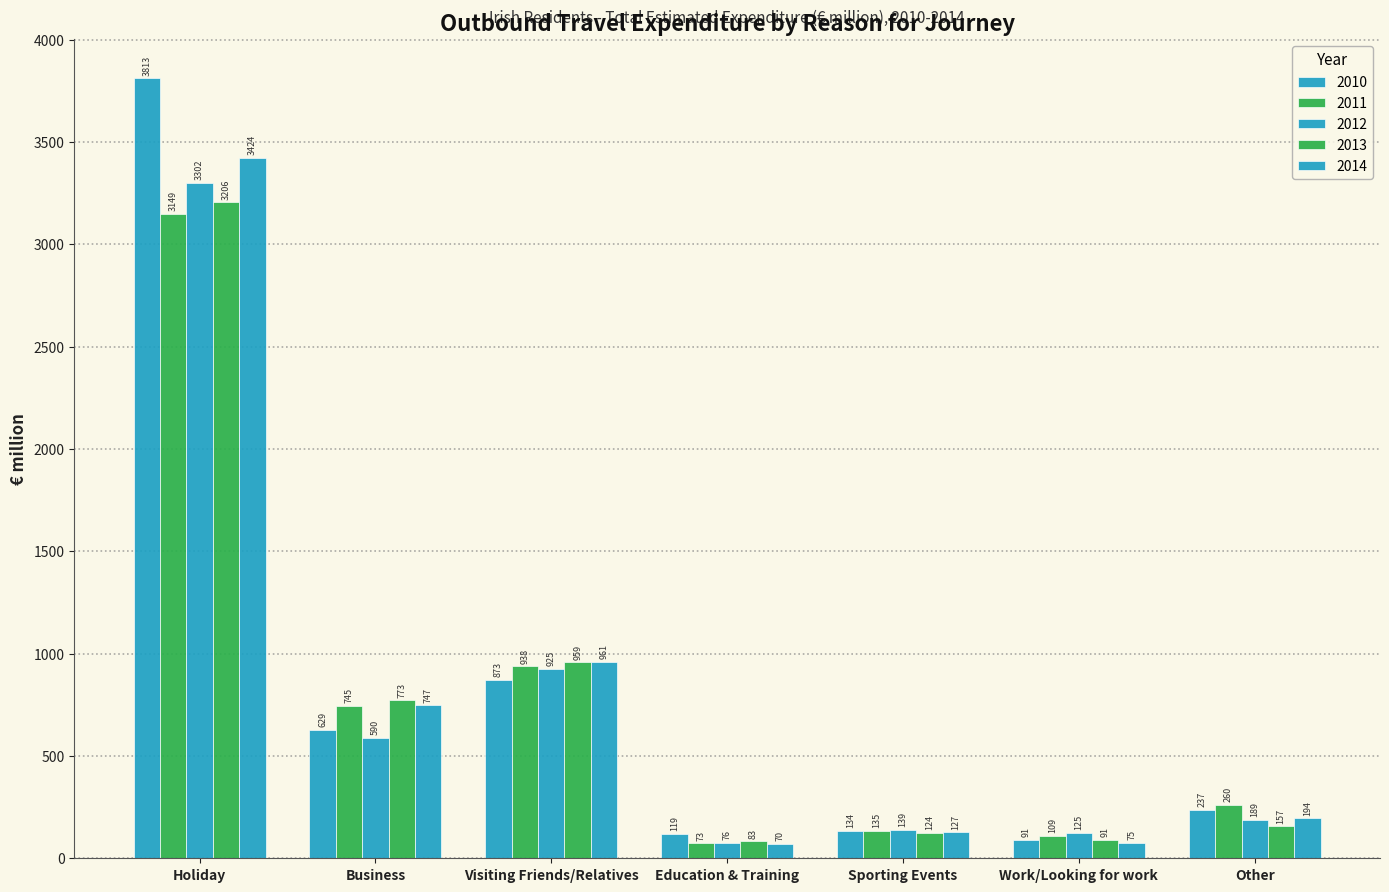

How many data points in 2012 are less than 188?

3